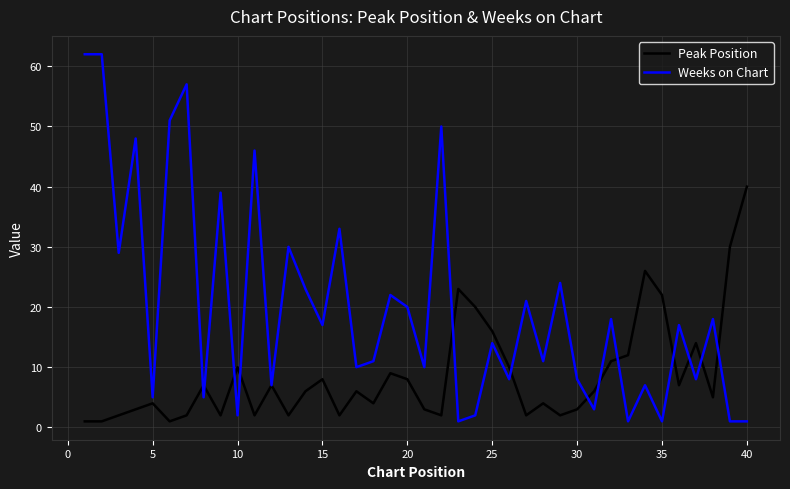

List the series in order of their peak value, lowest first.

Peak Position, Weeks on Chart